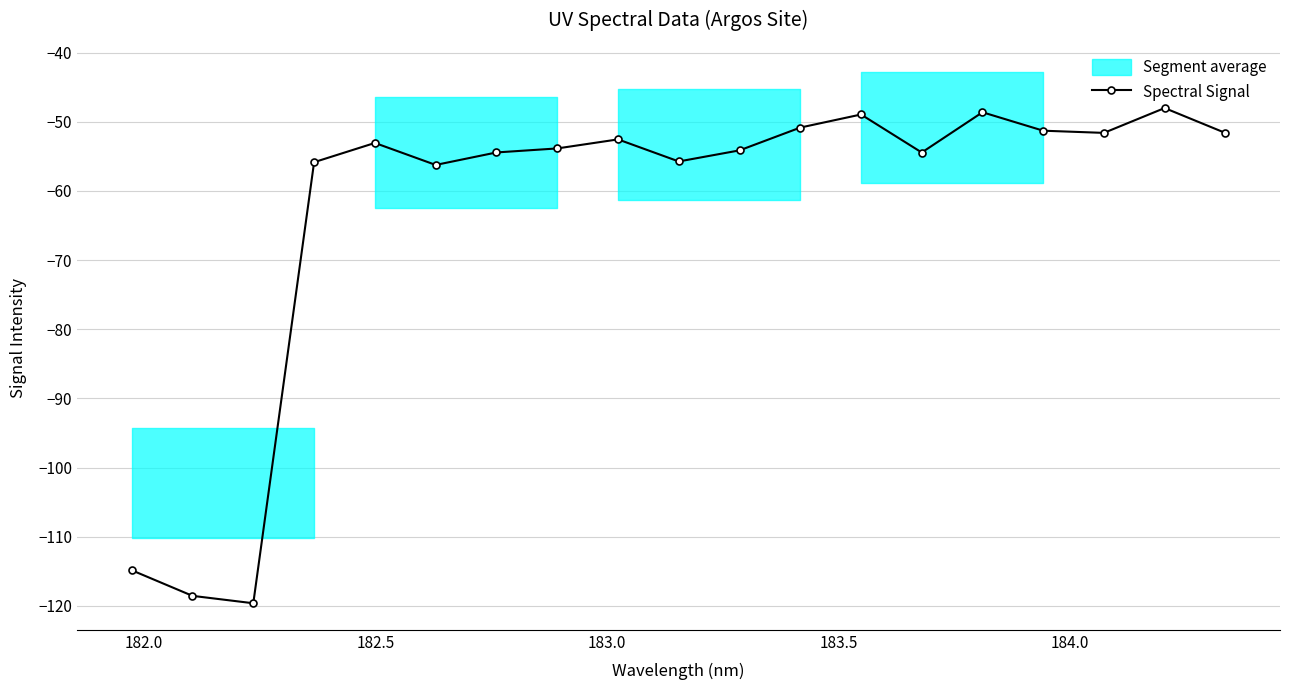

Does the chart display data point markers on the line(s)?

Yes